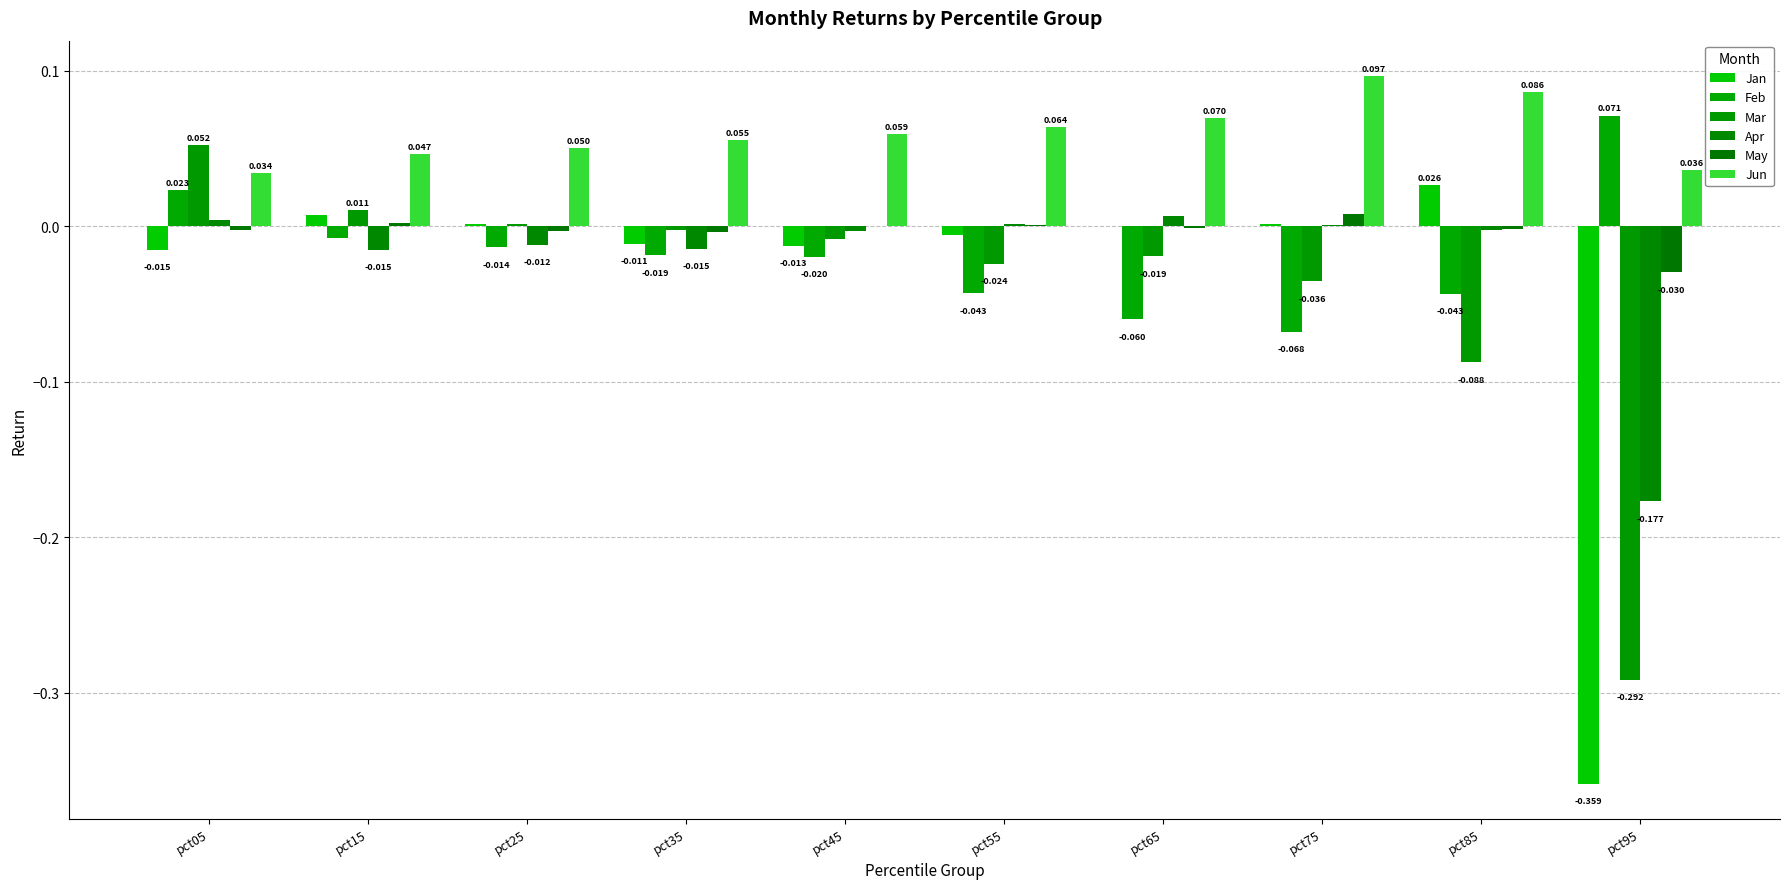

Is it true that Mar equals 0.0 at pct25?

False